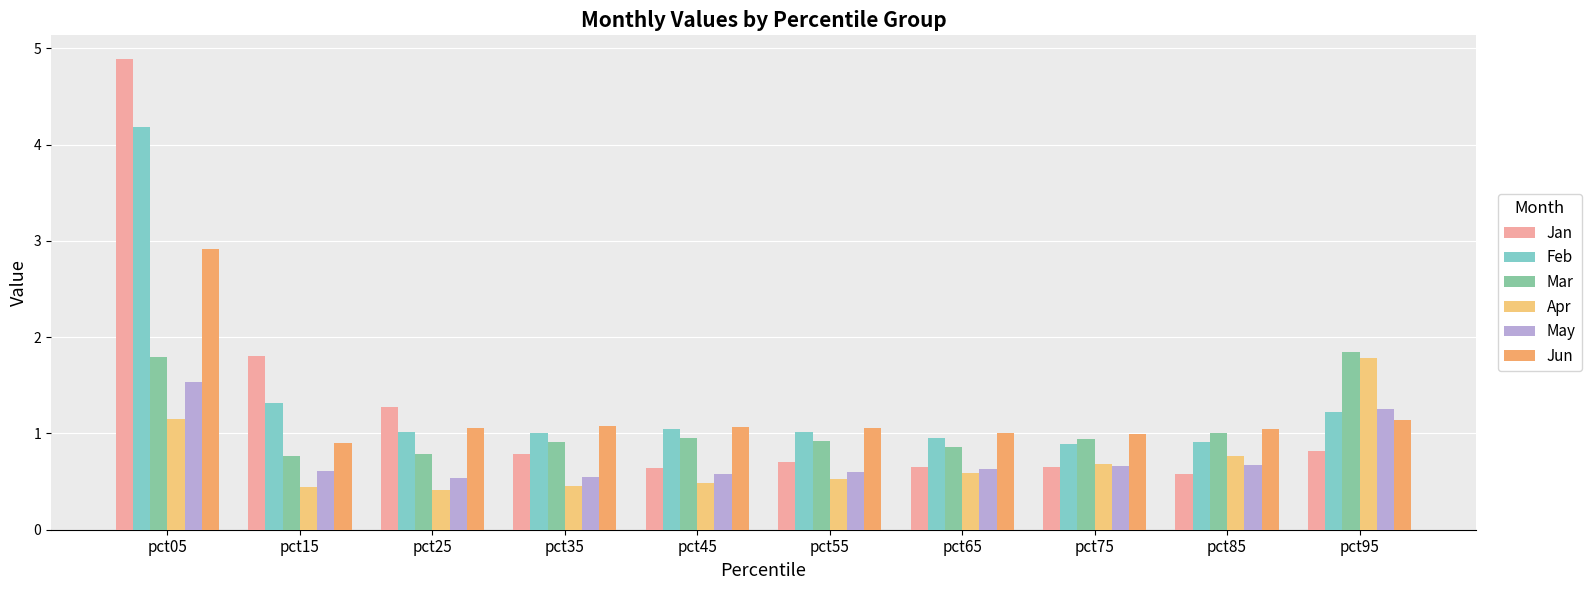

Count the number of data series in this chart.

6